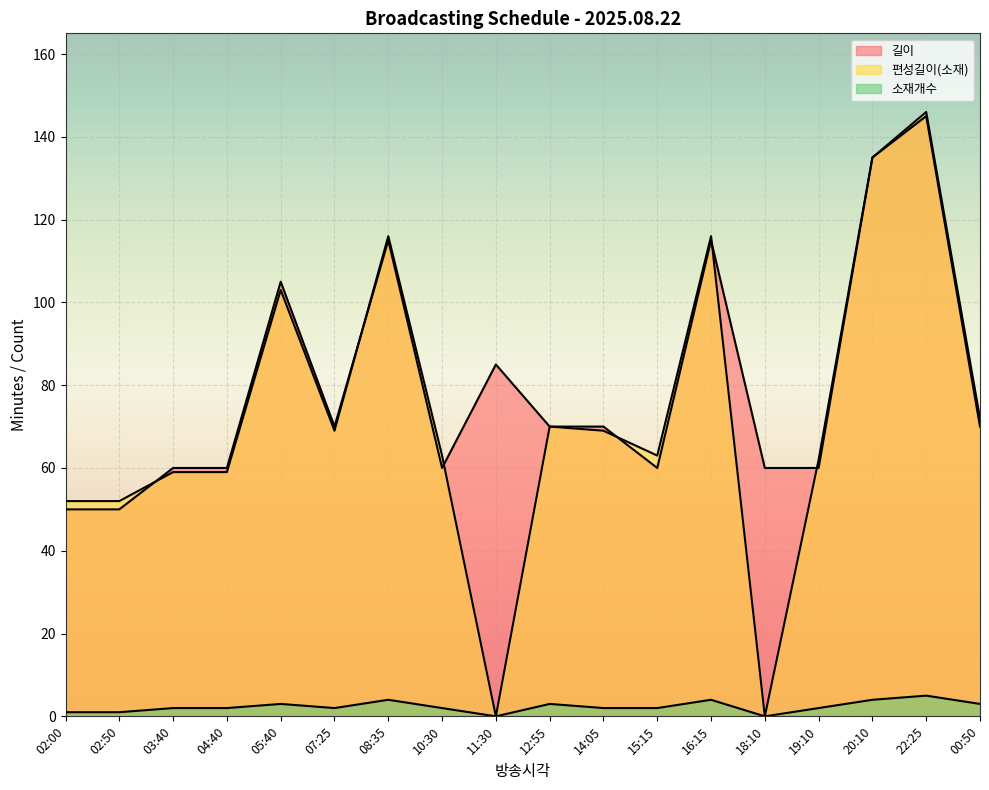

What position from the right is 04:40?

15